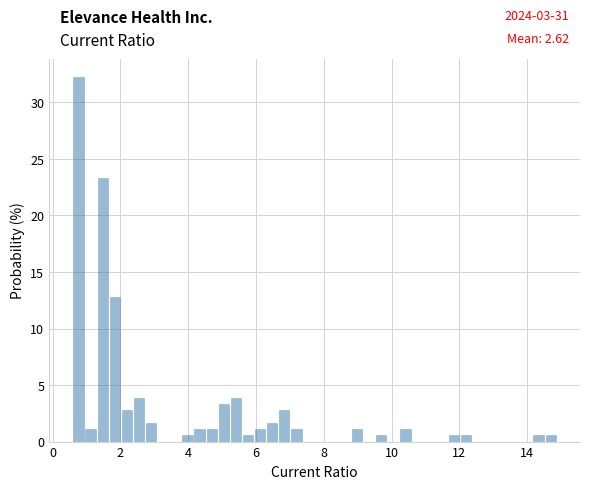

Around what value on the x-axis is the tallest bar? Give the approximate position of its centre, as read against the axis.

0.8